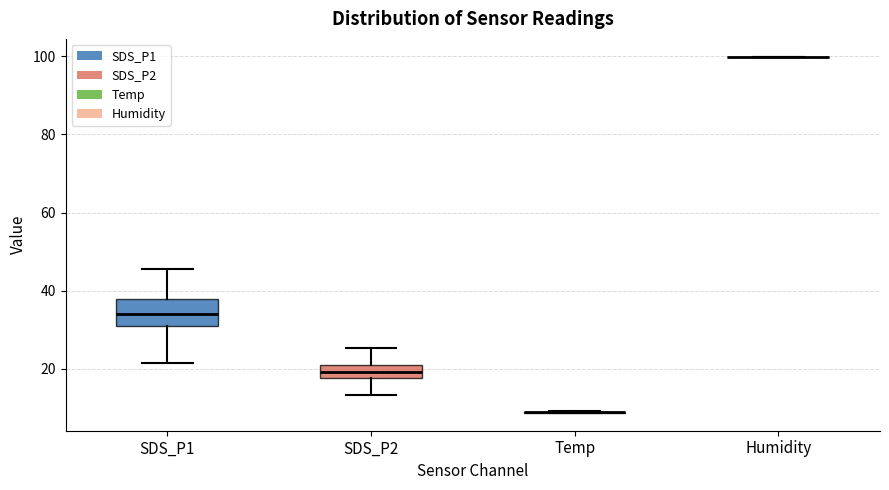

Reading left to right, transcribe this box plot: for each box, give where its median line is, the range the box spans, and where its two whiskers end, as read against the y-axis. The values are not printed on the chart, so give them approximately, as read against the axis.

SDS_P1: median 34, box 30 to 38, whiskers 22 to 46
SDS_P2: median 20, box 18 to 22, whiskers 14 to 26
Temp: box collapsed to a line at 8, whiskers 8 to 10
Humidity: box collapsed to a line at 100, whiskers 100 to 100